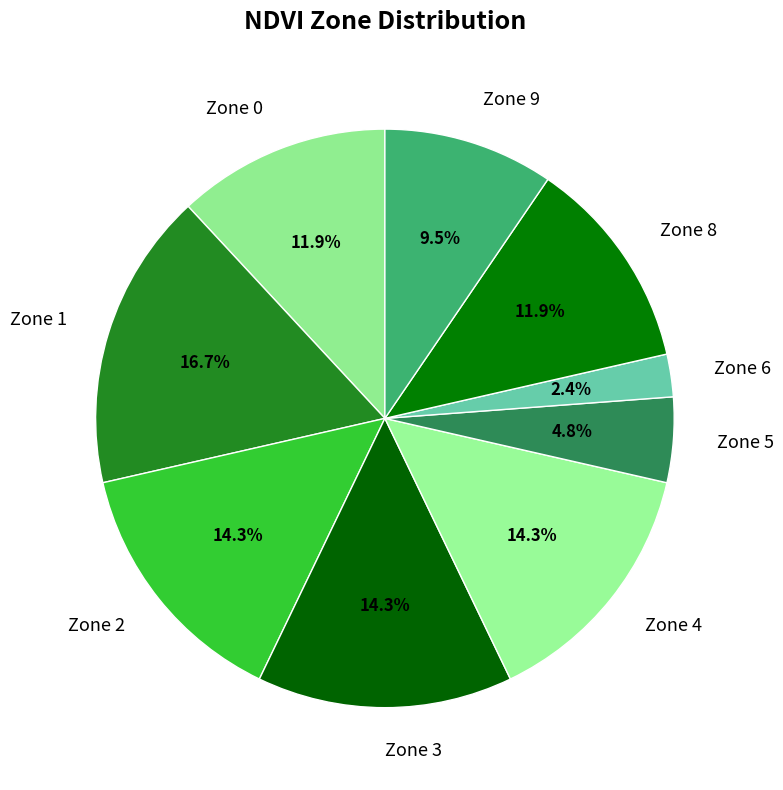

How many segments does this pie chart have?

9